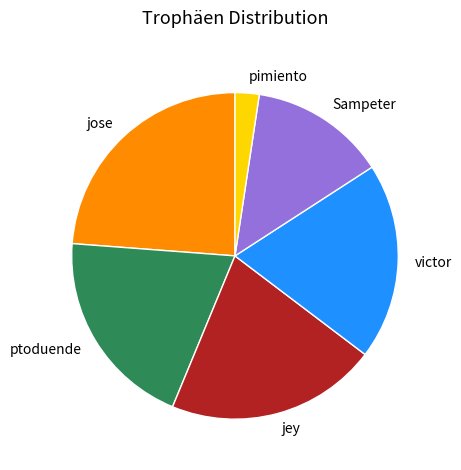

Does victor represent more than half of the total?

No